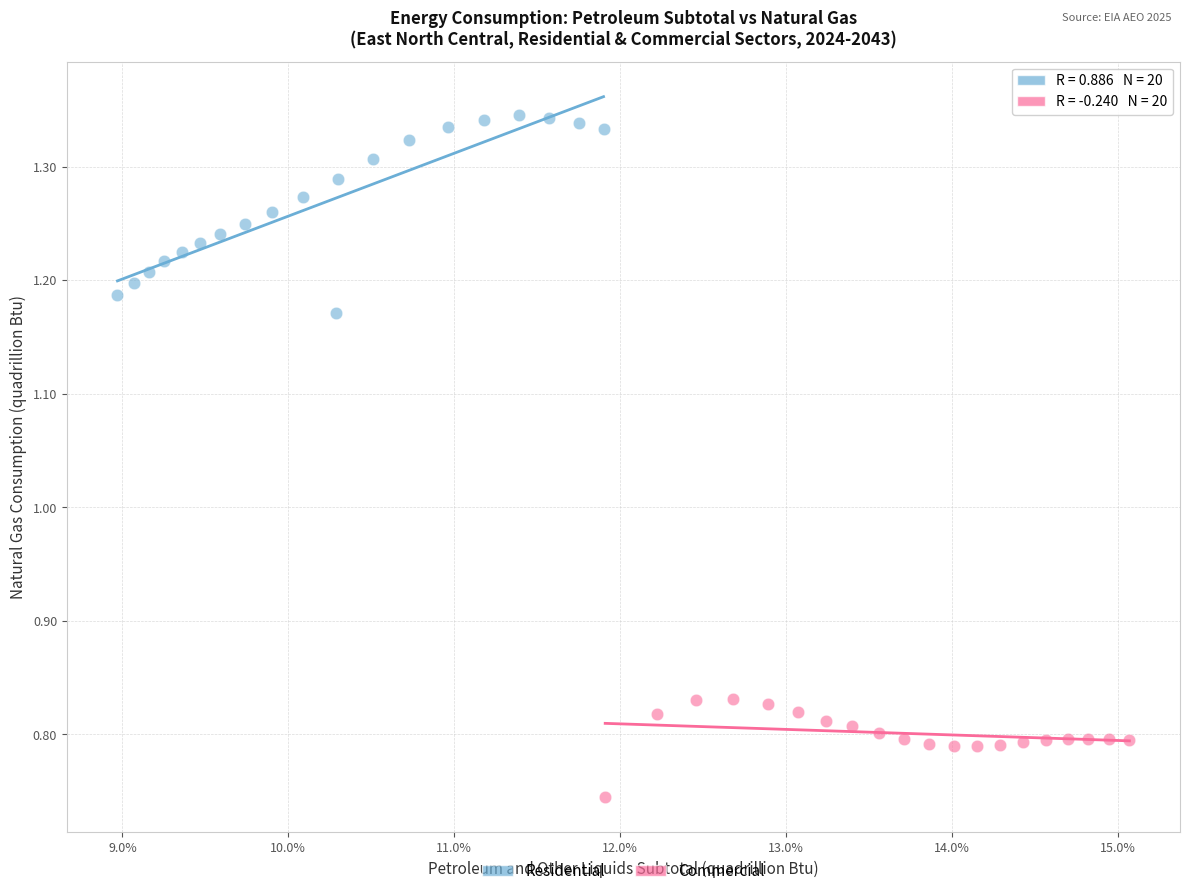

Which series contains the lowest Y value?

Commercial